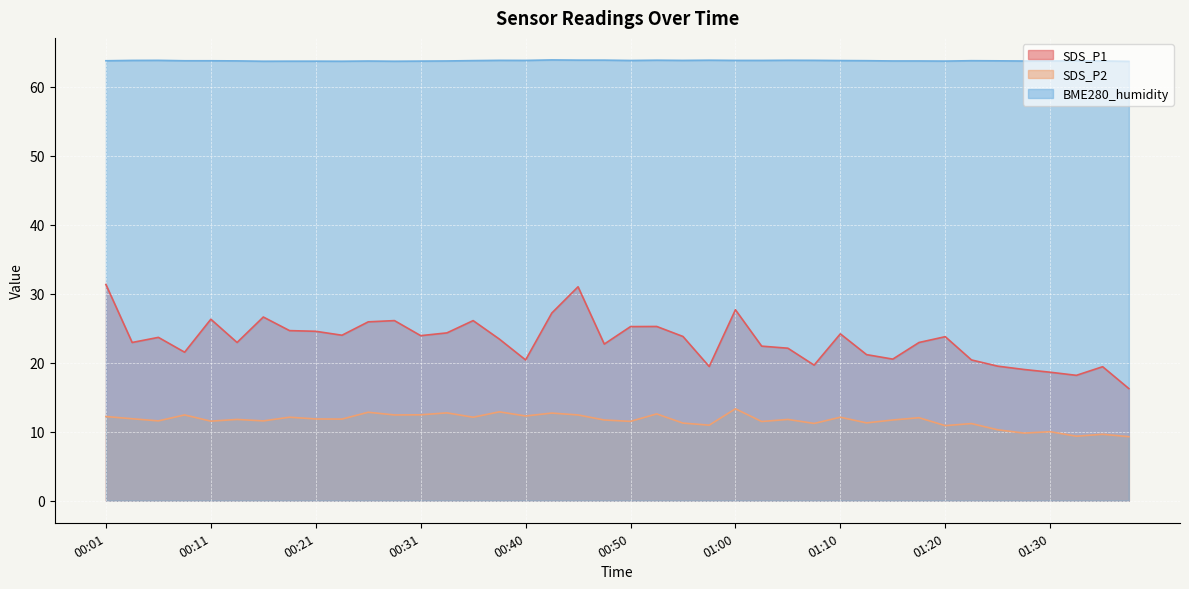

What is the total value across all series at 00:50?

100.5